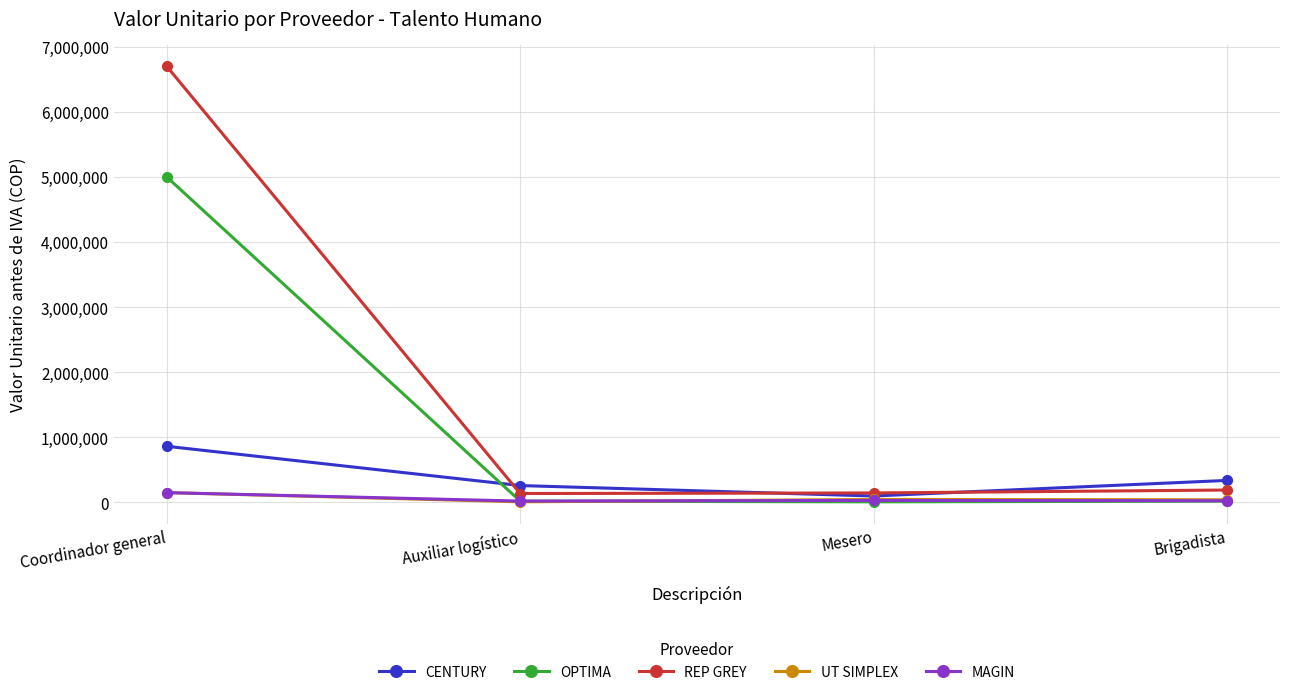

Where is UT SIMPLEX nearest to the value 79375?

Mesero